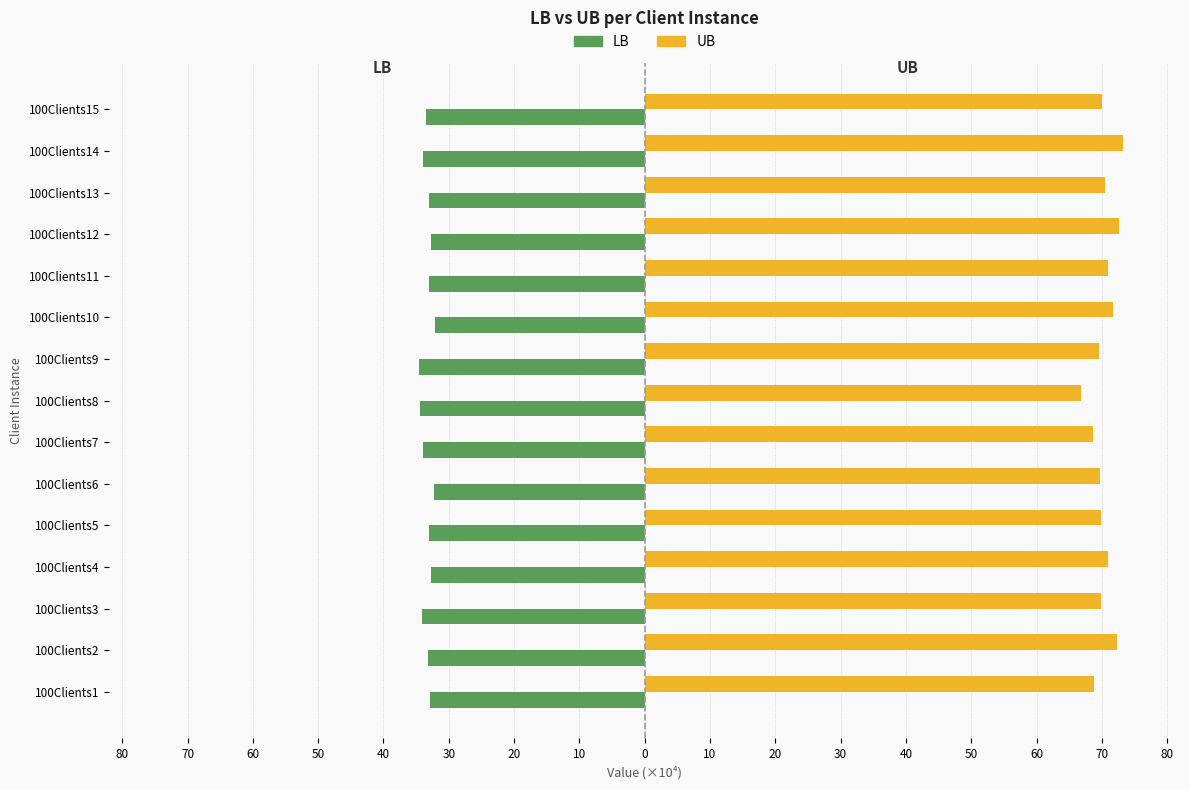

What are all the series names shown in the legend?

LB, UB